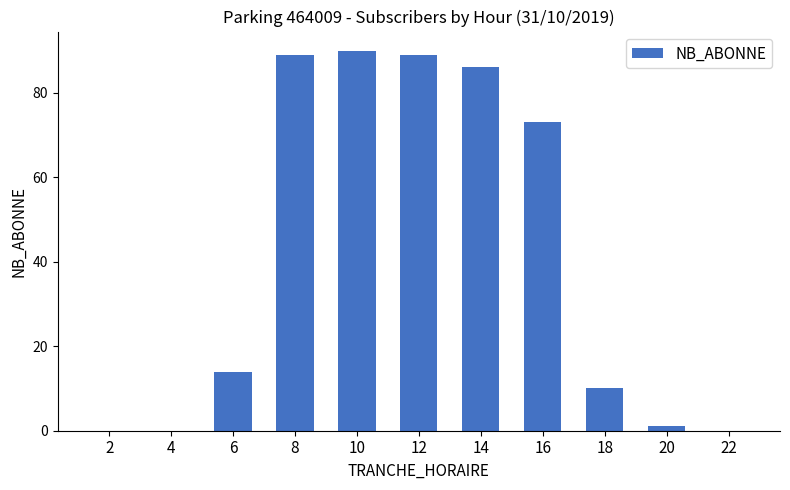

What is the sum of all values?

452